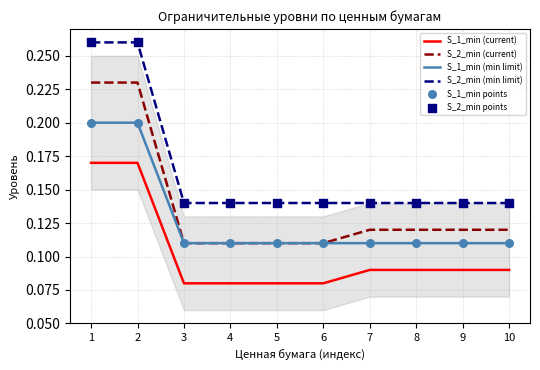

Rank the series by their maximum value, from highest to lowest.

S_2_min (min limit), S_2_min (current), S_1_min (min limit), S_1_min (current)